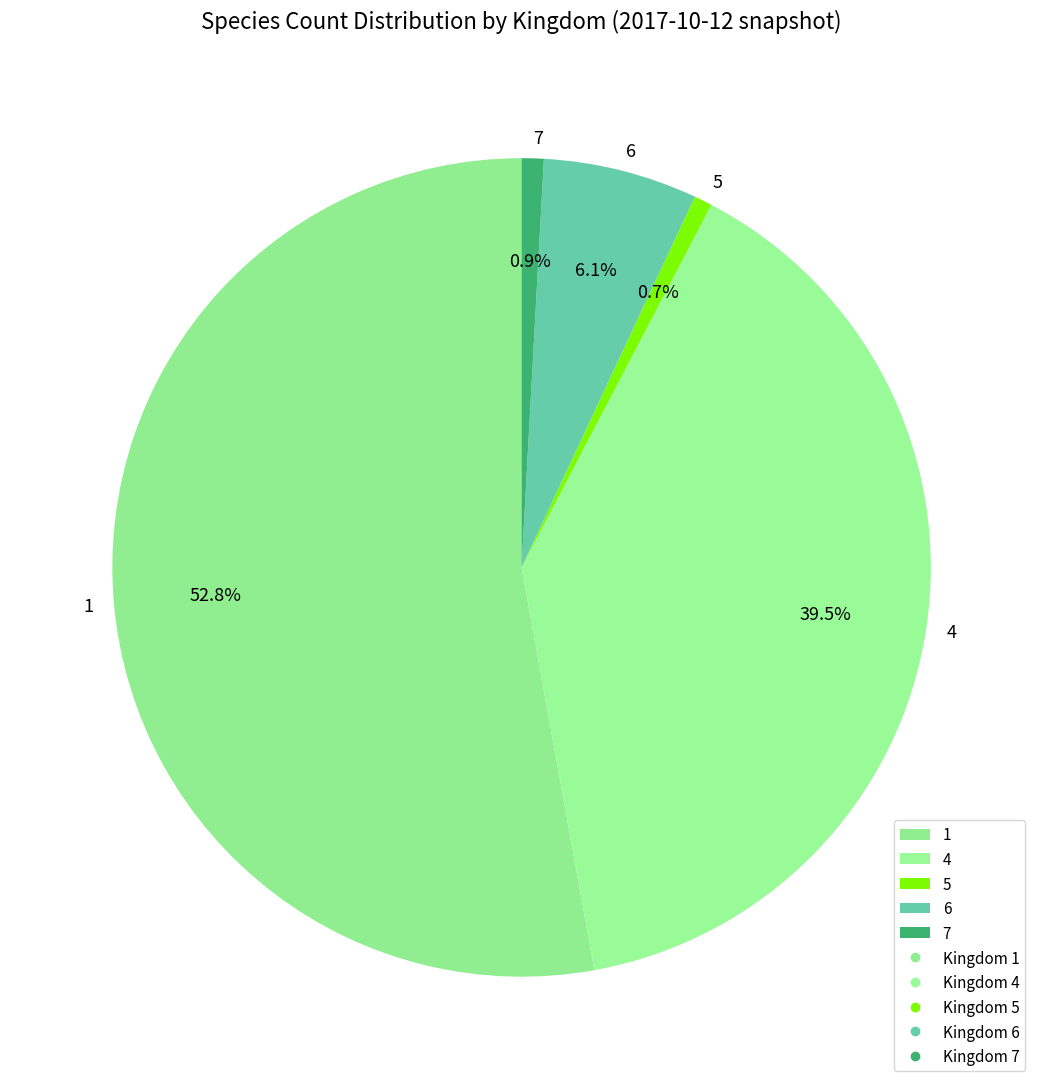

True or false: 7 accounts for 11% of the total.

False